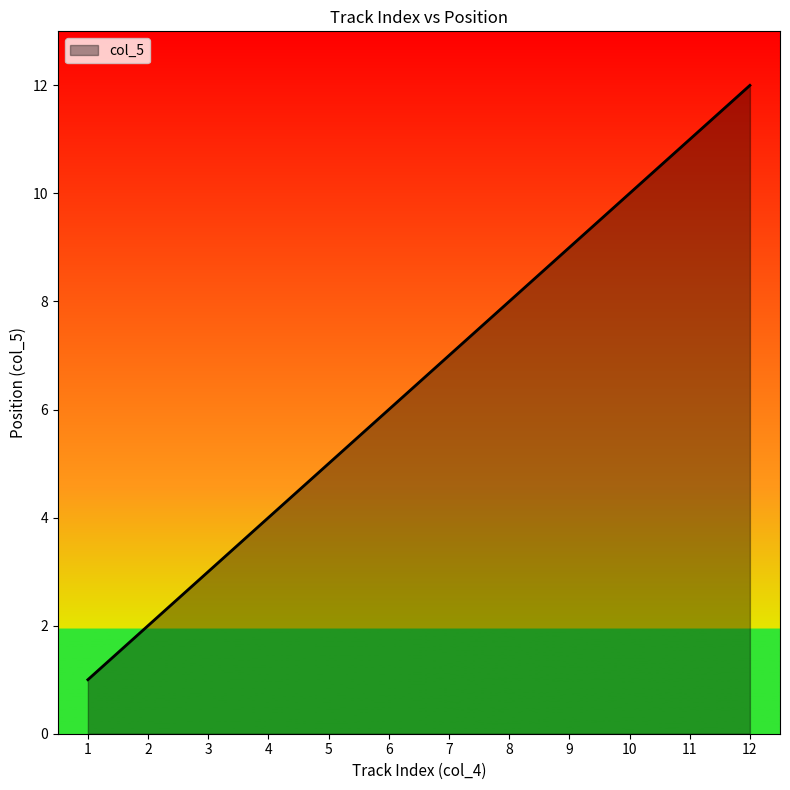

What is the difference between the maximum and minimum values?

11